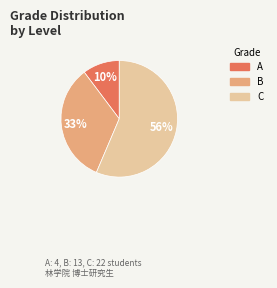

What is the majority slice?

C